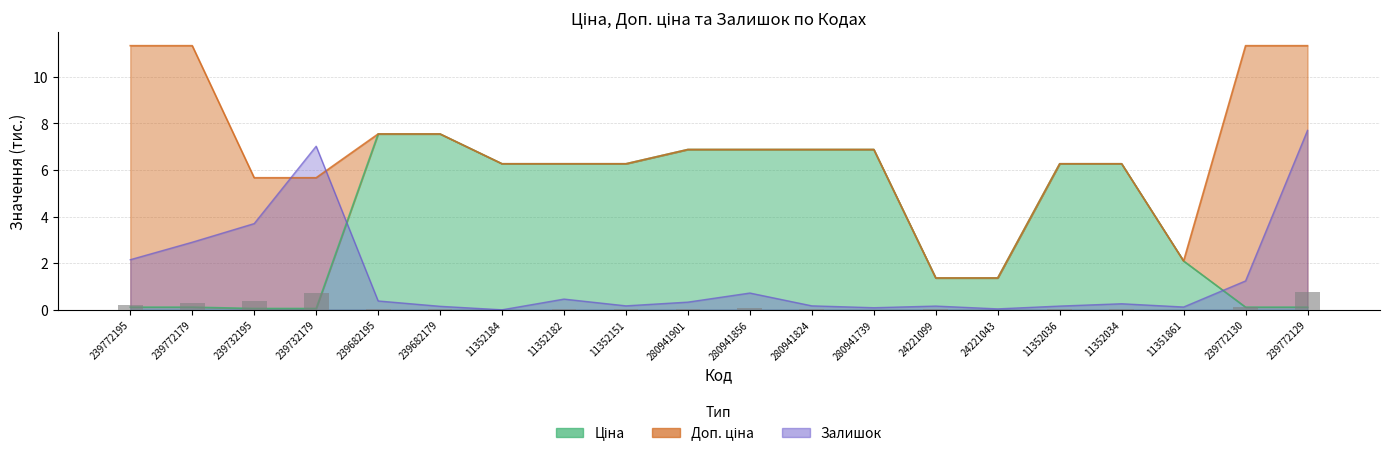

How many categories are shown in the chart?

20